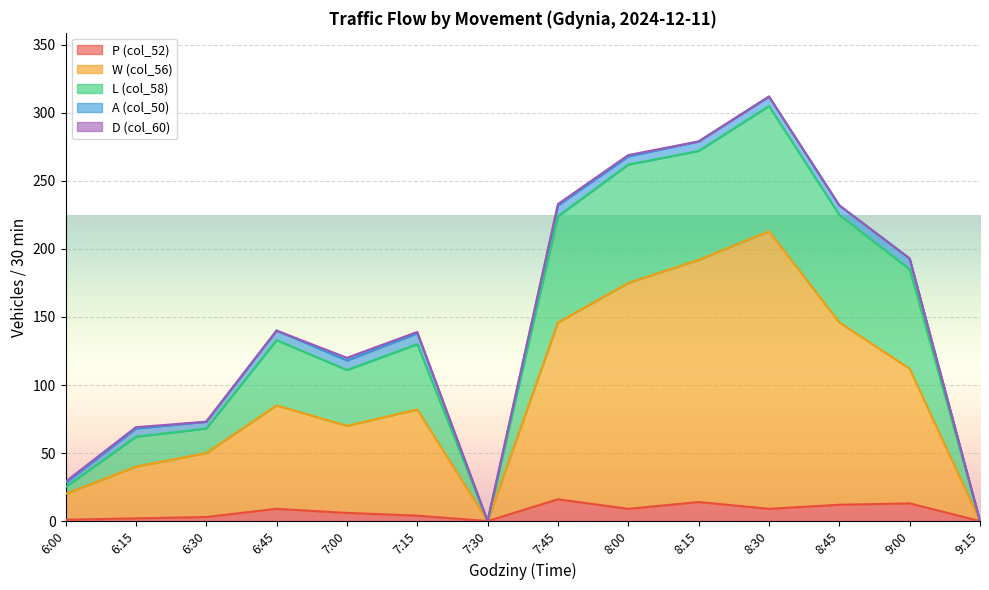

At which label does L (col_58) reach its minimum?

7:30